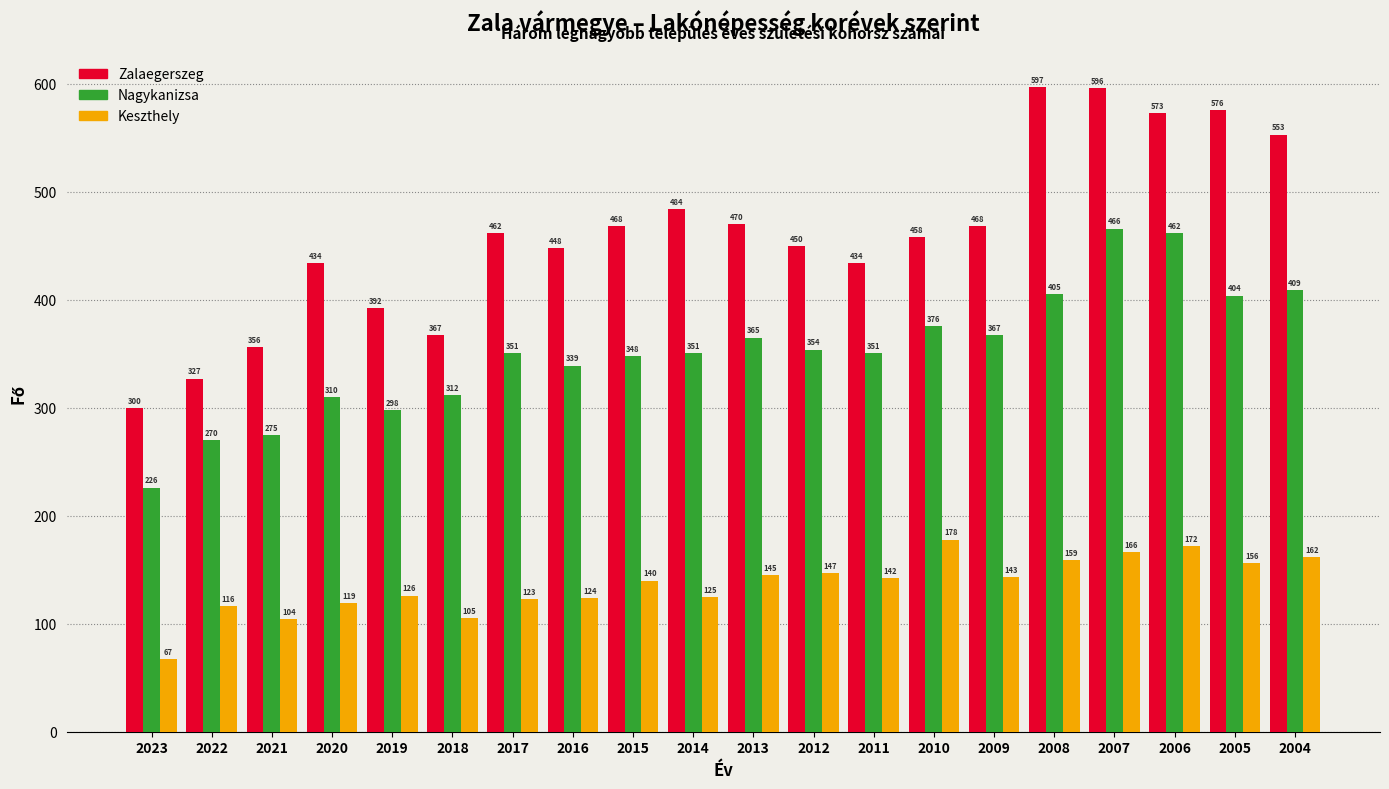

Reading left to right, transcribe all the data shown in this chart.

Zalaegerszeg: 2023=300	2022=327	2021=356	2020=434	2019=392	2018=367	2017=462	2016=448	2015=468	2014=484	2013=470	2012=450	2011=434	2010=458	2009=468	2008=597	2007=596	2006=573	2005=576	2004=553
Nagykanizsa: 2023=226	2022=270	2021=275	2020=310	2019=298	2018=312	2017=351	2016=339	2015=348	2014=351	2013=365	2012=354	2011=351	2010=376	2009=367	2008=405	2007=466	2006=462	2005=404	2004=409
Keszthely: 2023=67	2022=116	2021=104	2020=119	2019=126	2018=105	2017=123	2016=124	2015=140	2014=125	2013=145	2012=147	2011=142	2010=178	2009=143	2008=159	2007=166	2006=172	2005=156	2004=162